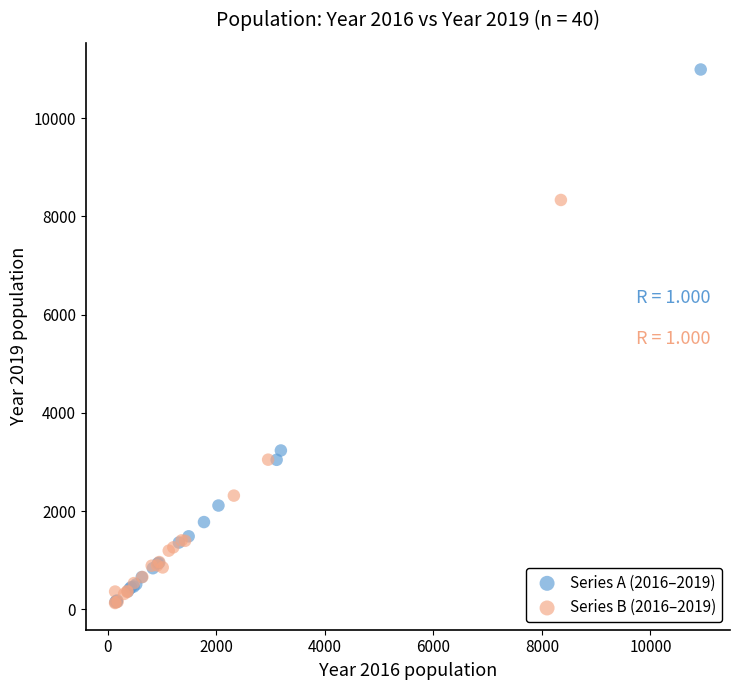

Which series contains the highest Y value?

Series A (2016–2019)